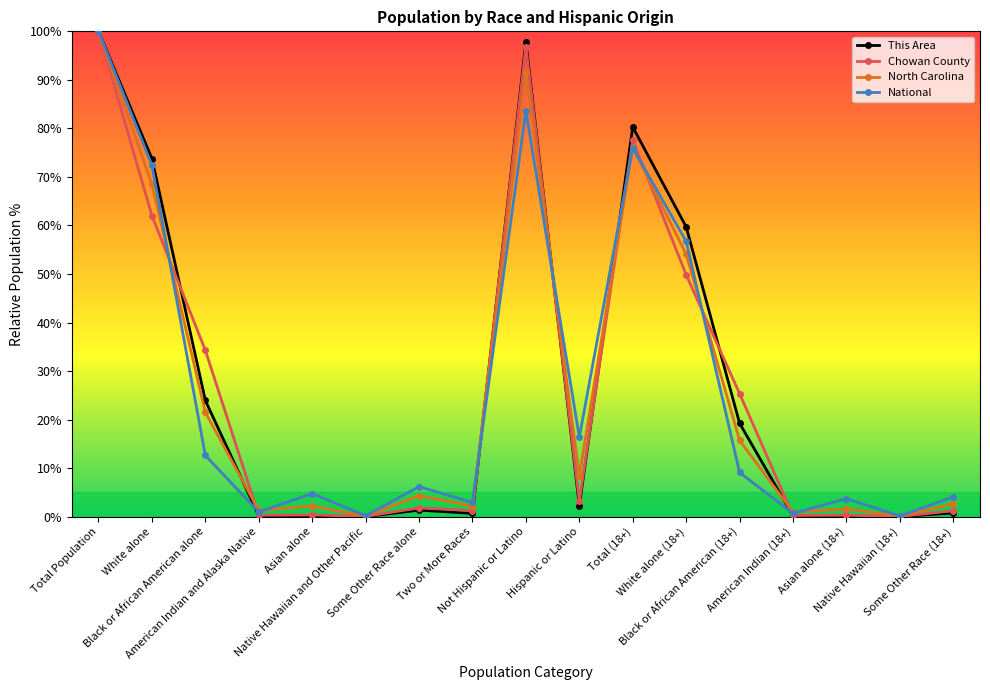

Which series has the largest range (max minus min)?

This Area